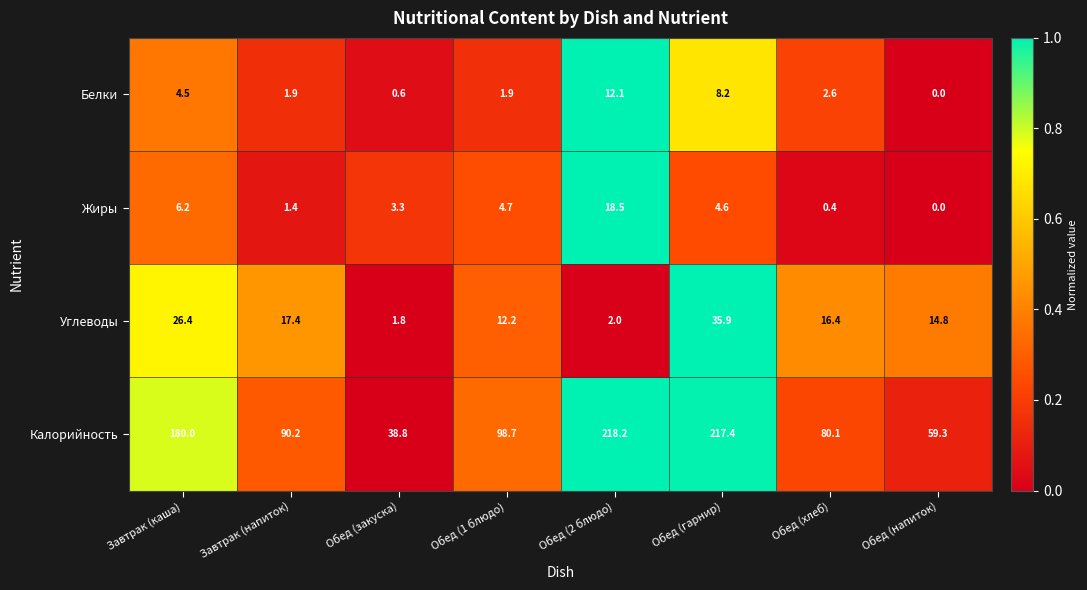

What is the greatest value displayed?

218.2